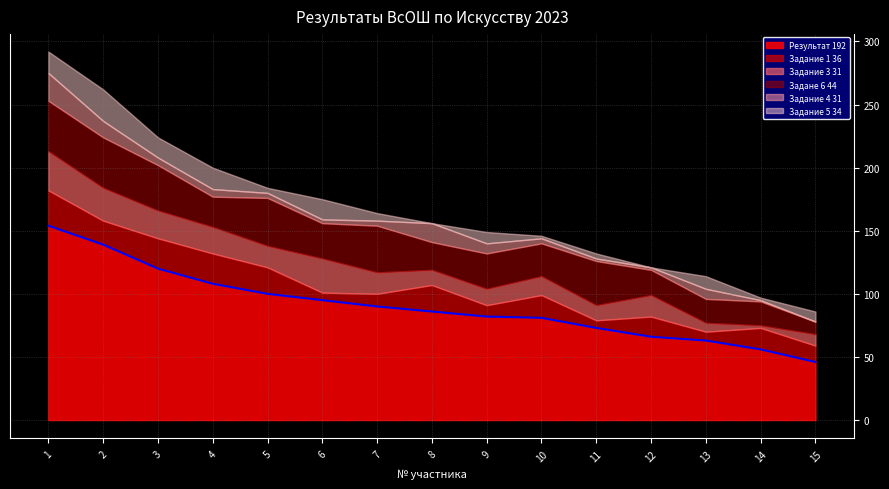

Rank the series at 4 from highest to lowest value.

Результат 192, Задание 1 36, Задане 6 44, Задание 3 31, Задание 5 34, Задание 4 31